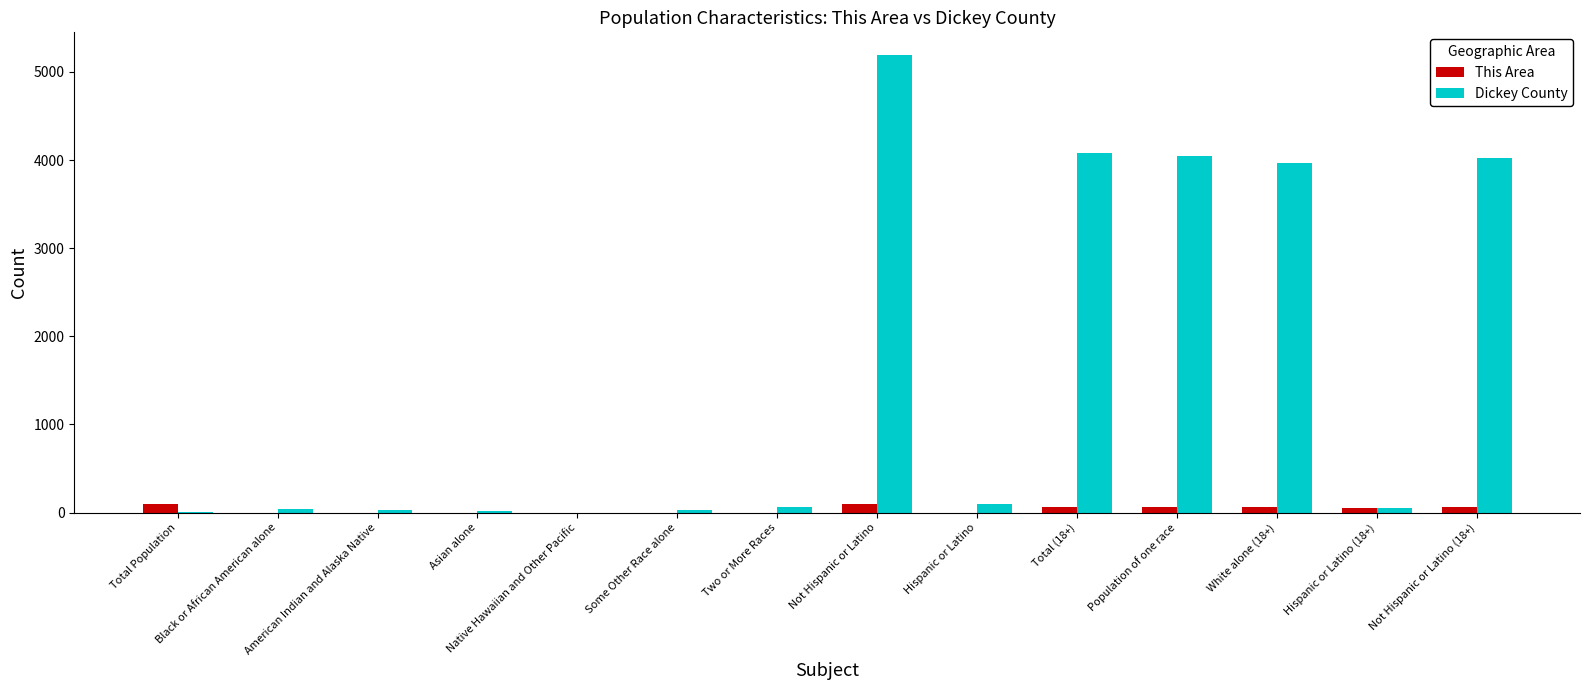

The value of Dickey County at White alone (18+) is 3964. True or false?

True